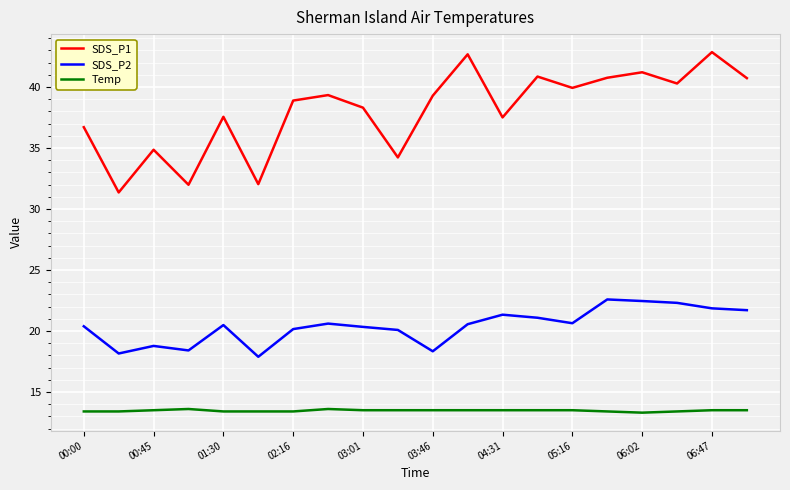

List the series in order of their overall mean, lowest first.

Temp, SDS_P2, SDS_P1